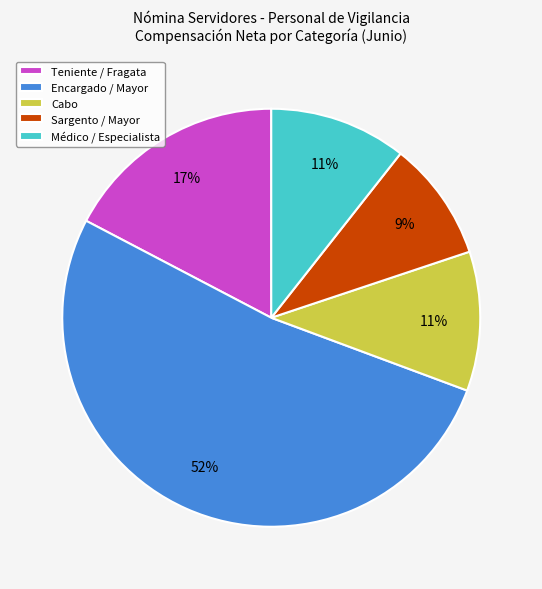

Is the sum of Cabo and Médico / Especialista greater than half?

No